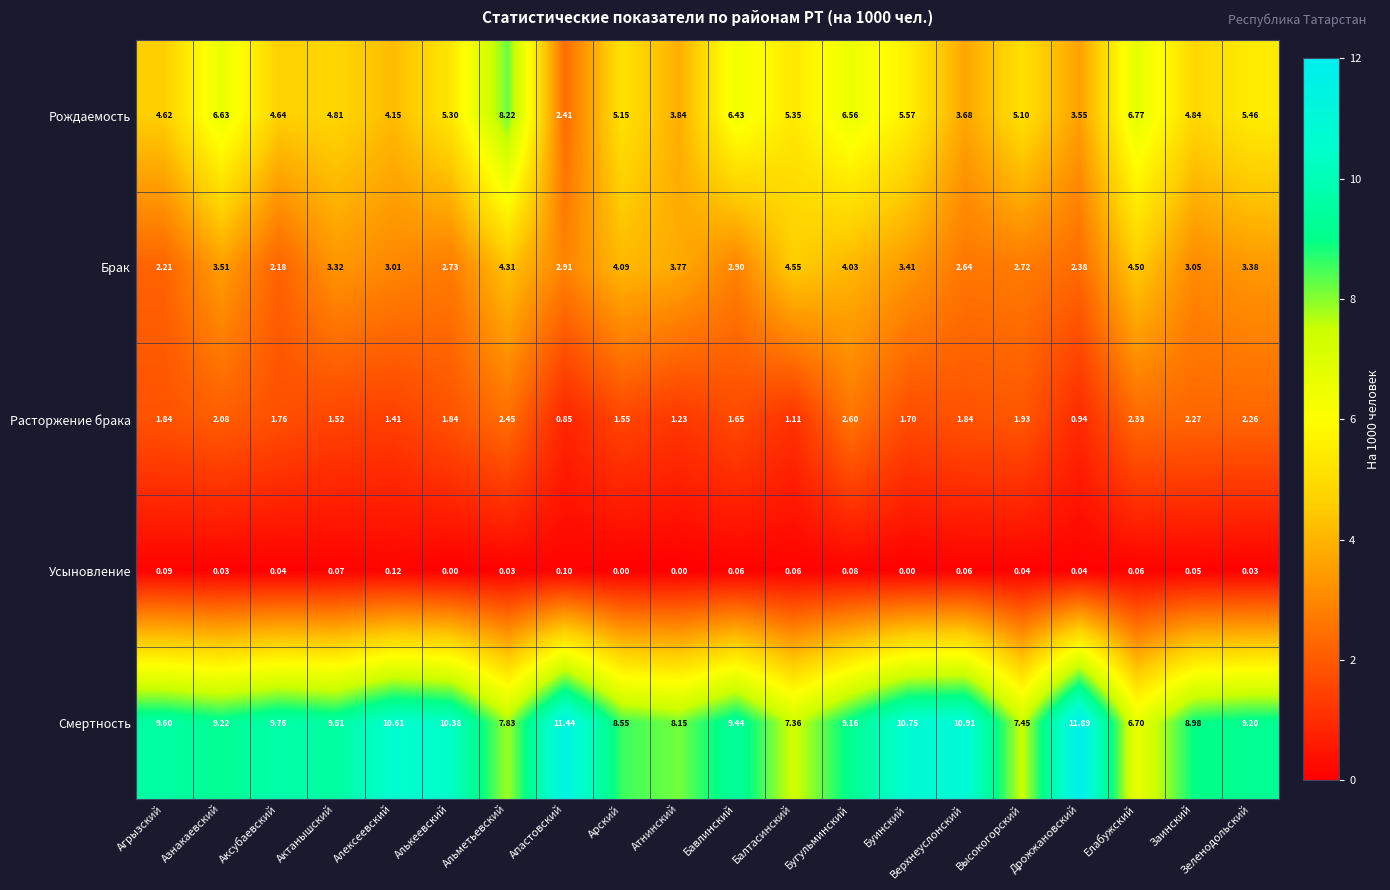

Rank the series by their maximum value, from lowest to highest.

Усыновление, Расторжение брака, Брак, Рождаемость, Смертность